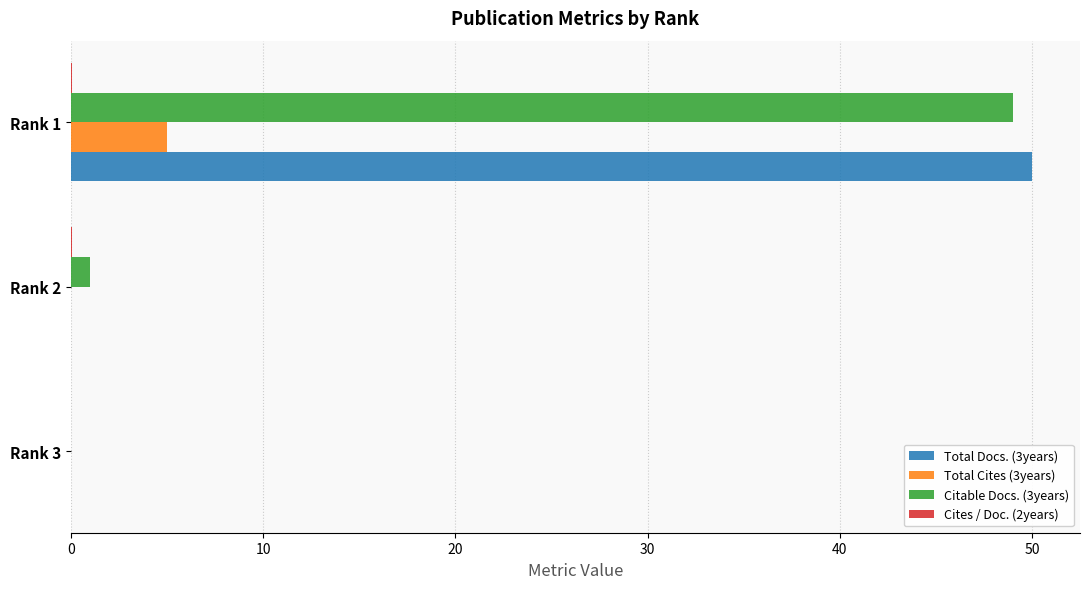

True or false: Citable Docs. (3years) has a value of 1.0 at Rank 2.

True